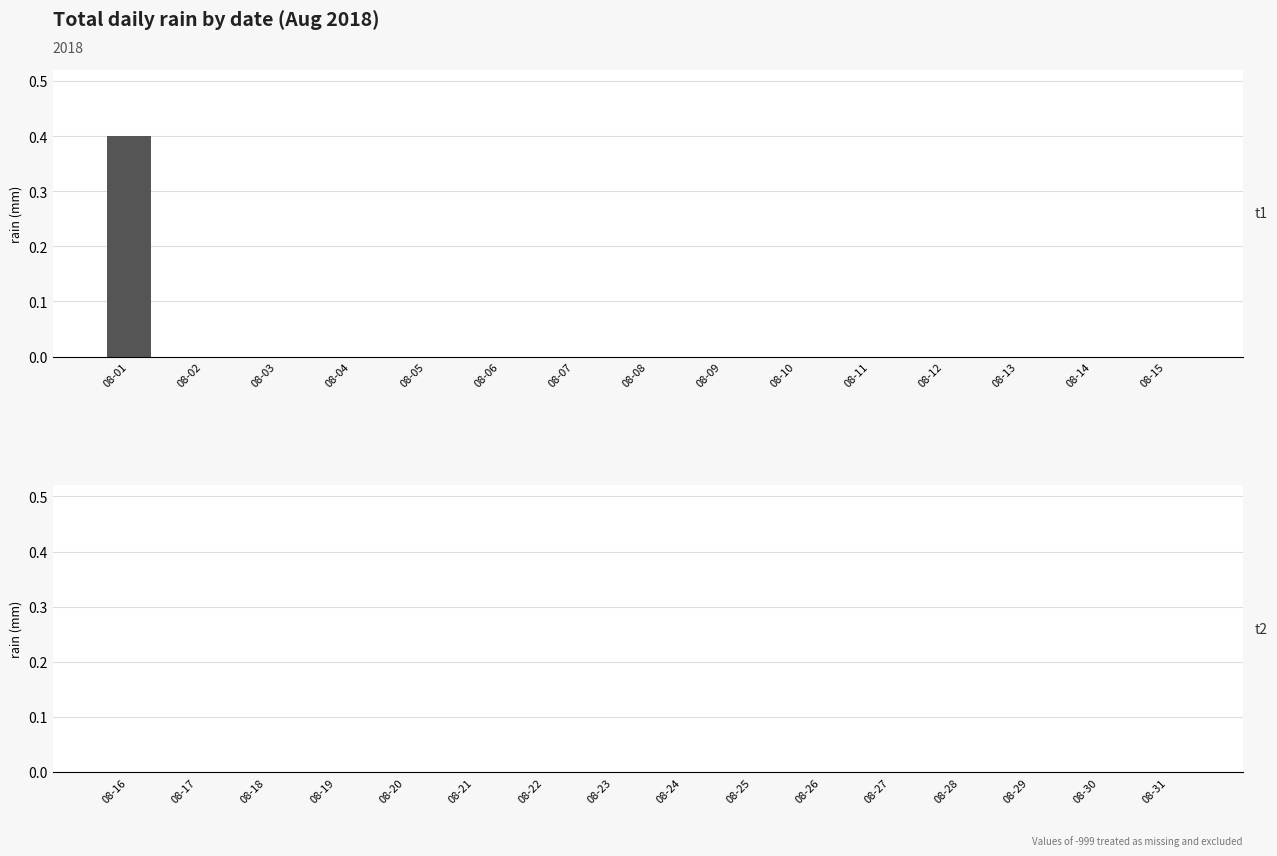

True or false: the data shows 0.2 at 08-03.

False